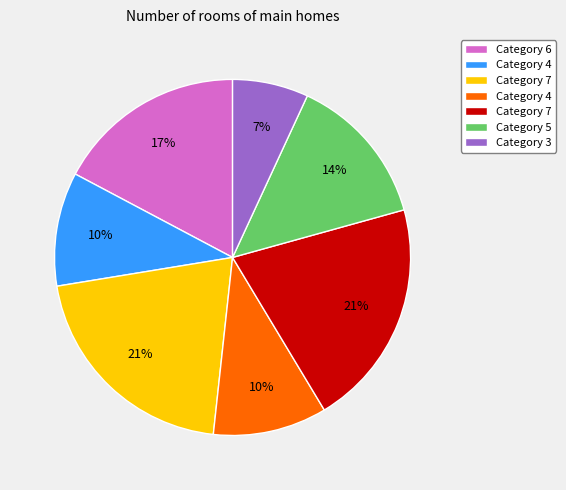

Does any single category account for the majority?

No